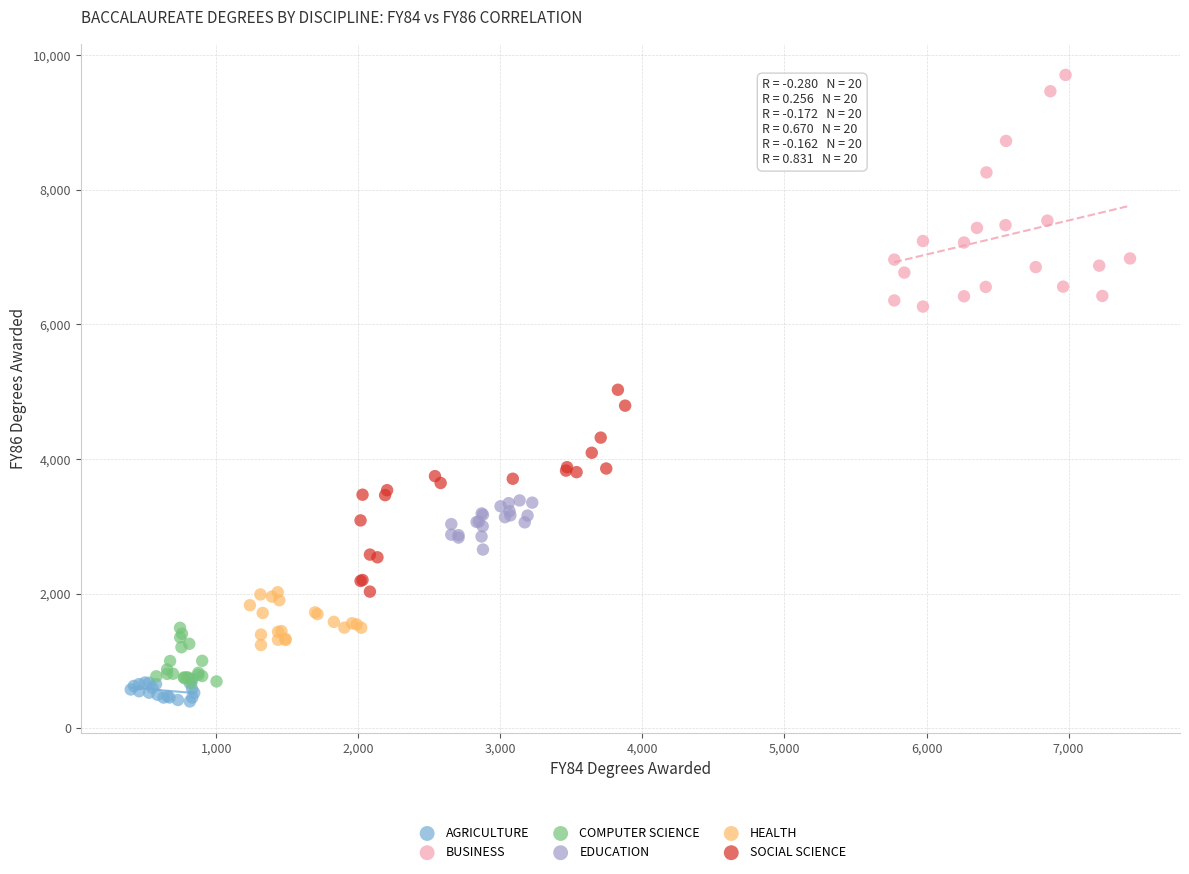

Which series has the largest Y range (max minus min)?

BUSINESS